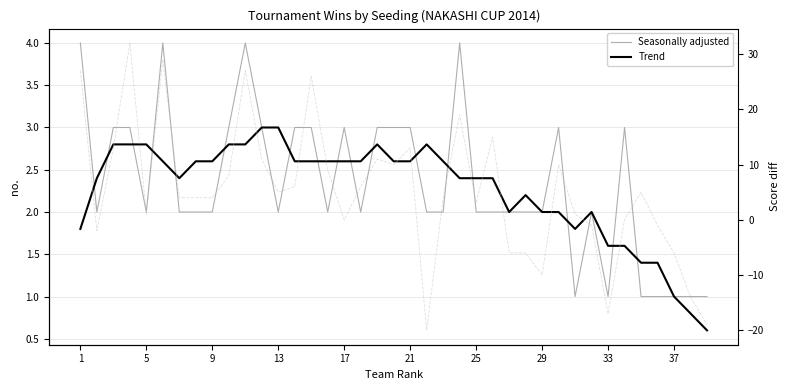

What is the sum of all Seasonally adjusted values?

91.0